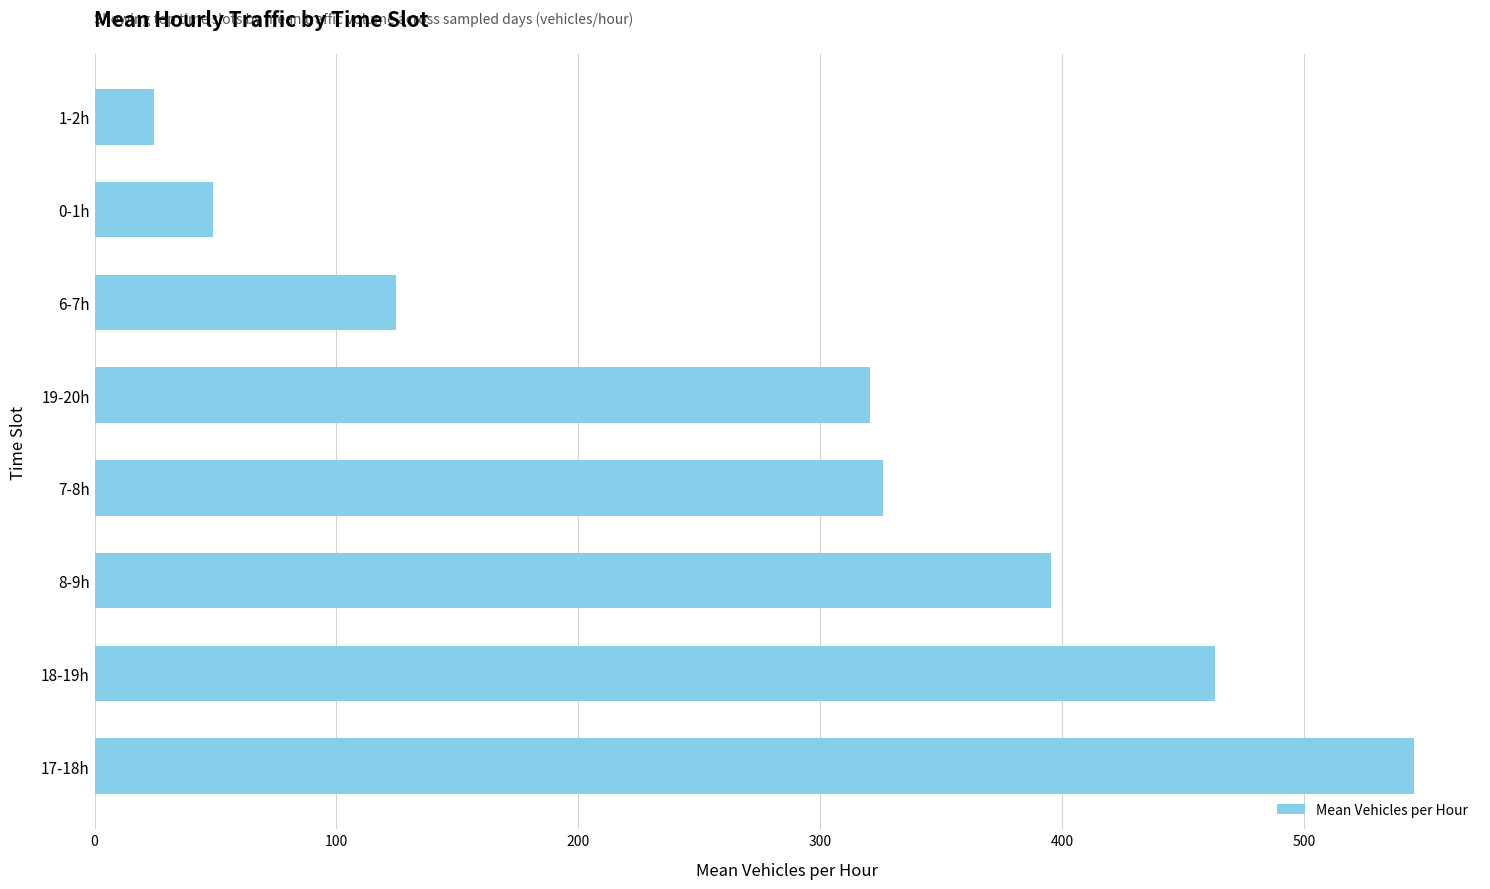

What is the difference between the second highest and second lowest values?

414.0